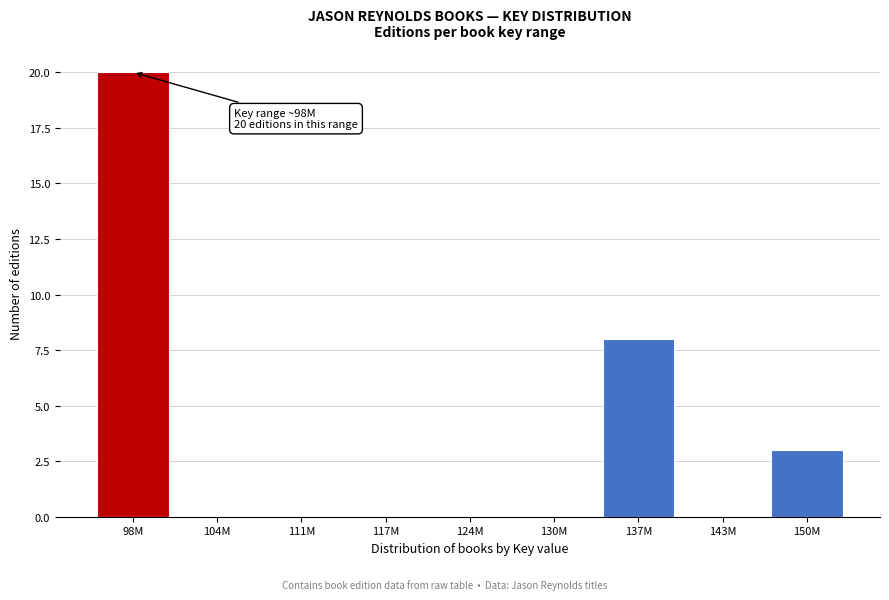

Reading right to left, list all the values displayed in this chart.

150M=3	143M=0	137M=8	130M=0	124M=0	117M=0	111M=0	104M=0	98M=20